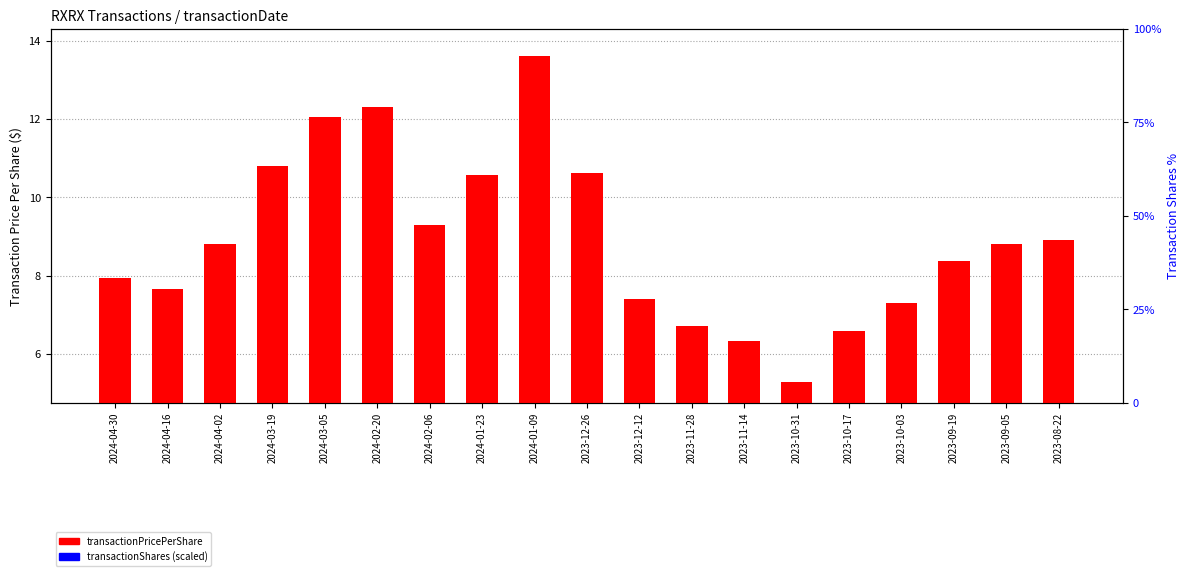

Which has a higher value, 2024-01-09 or 2024-03-19?

2024-01-09